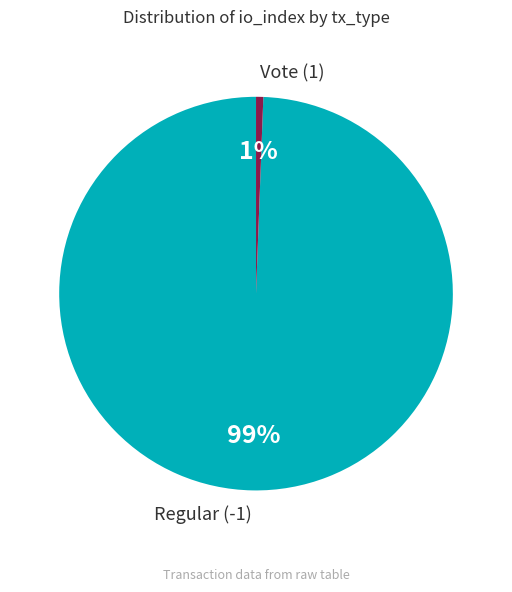

To the nearest percent, what portion does Regular (-1) represent?

99%